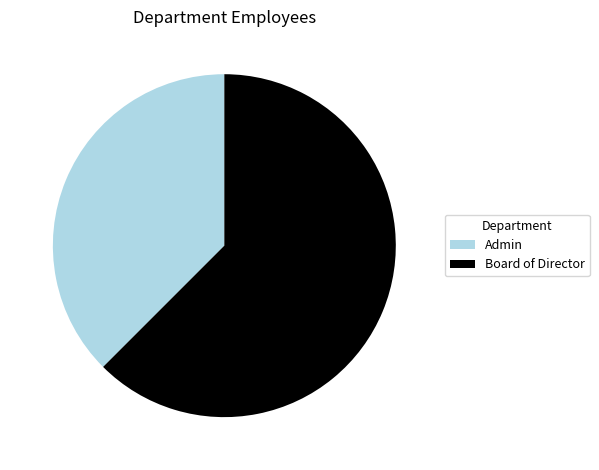

Which has a higher value, Board of Director or Admin?

Board of Director